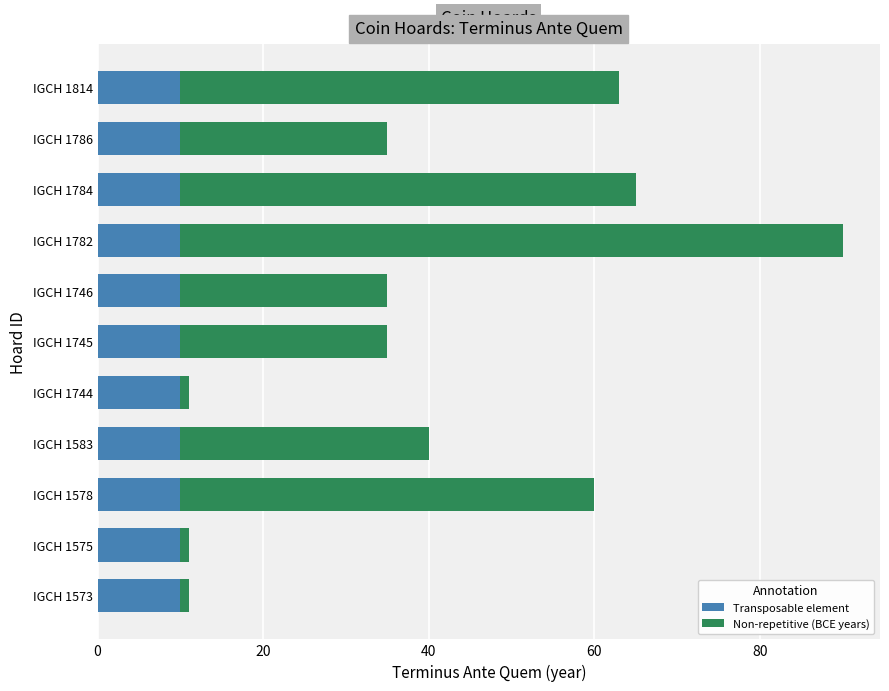

What is the total value across all series at IGCH 1583?

40